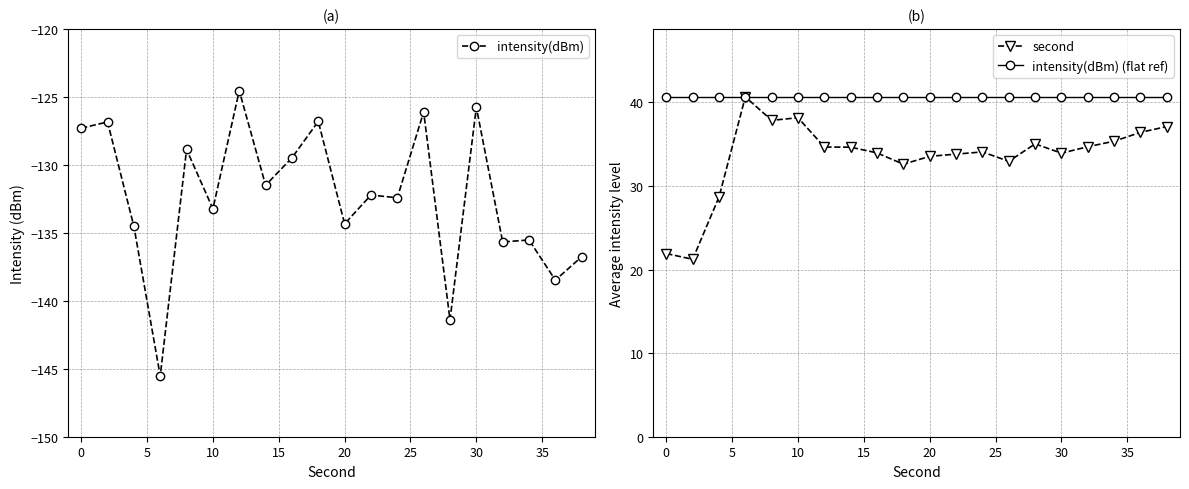

True or false: intensity(dBm) and second intersect in this chart.

False